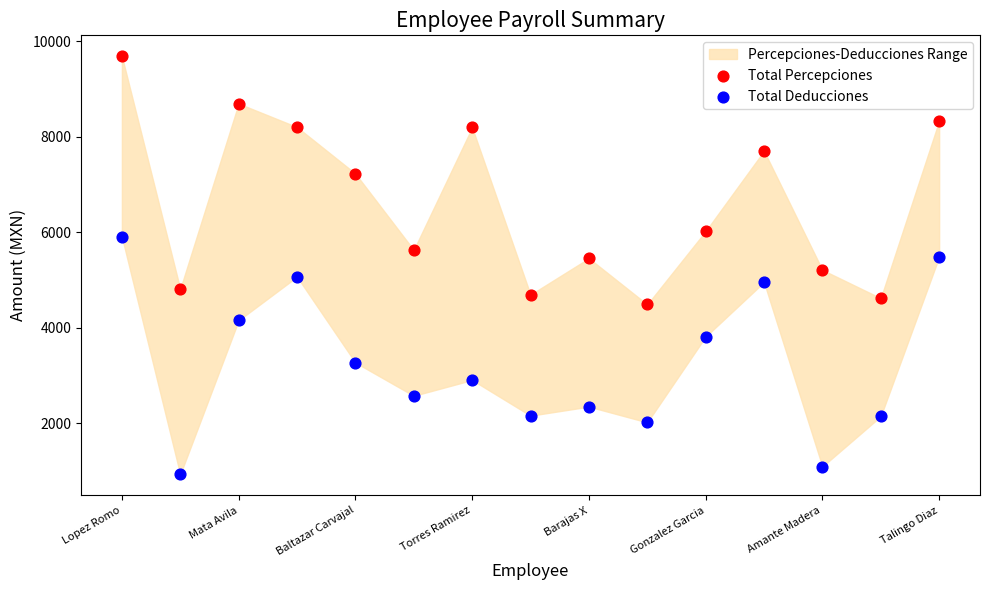

What is the X range (max minus min) for the scatter plot?

1.0